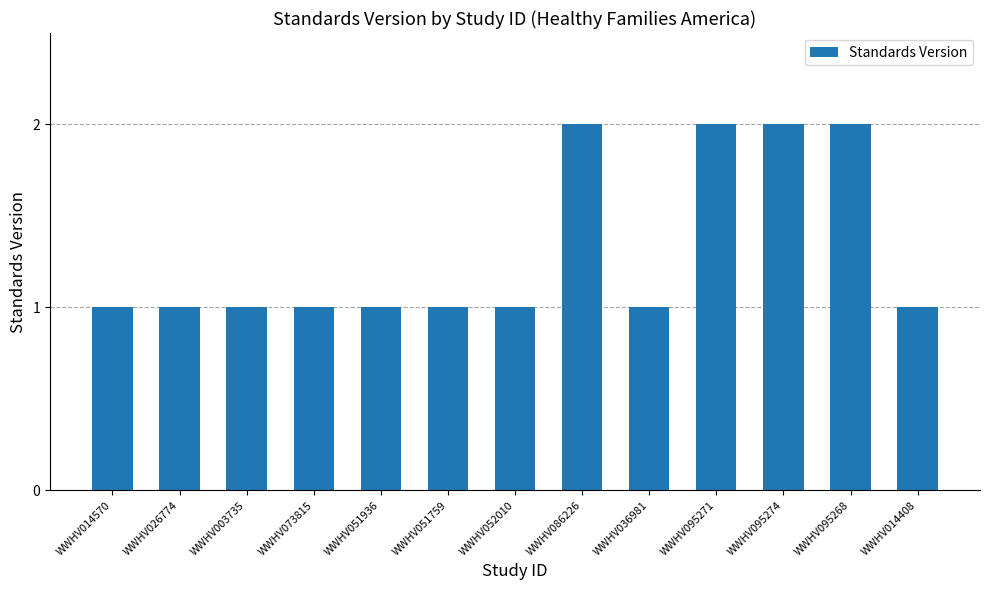

Reading left to right, list all the values displayed in this chart.

WWHV014570=1	WWHV026774=1	WWHV003735=1	WWHV073815=1	WWHV051936=1	WWHV051759=1	WWHV052010=1	WWHV086226=2	WWHV036981=1	WWHV095271=2	WWHV095274=2	WWHV095268=2	WWHV014408=1